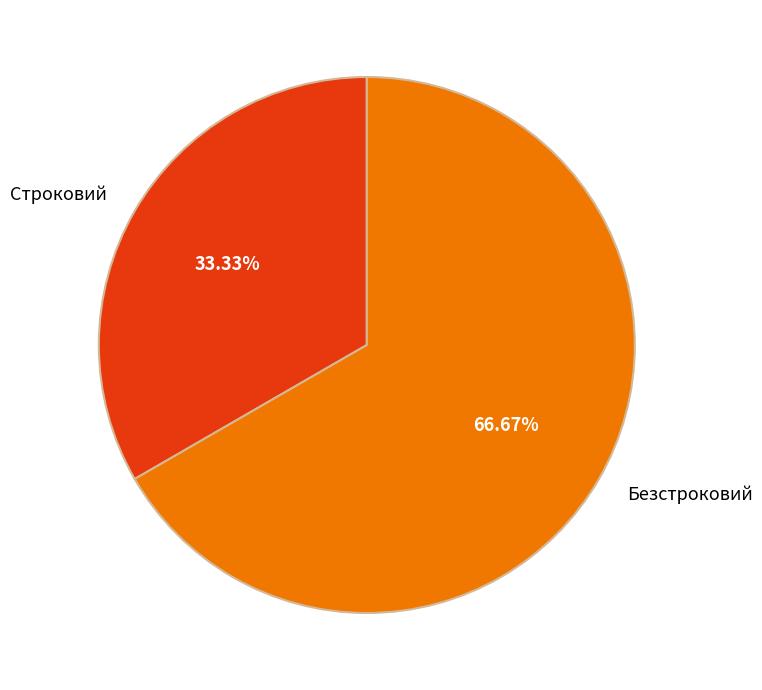

Which slice is the largest?

Безстроковий